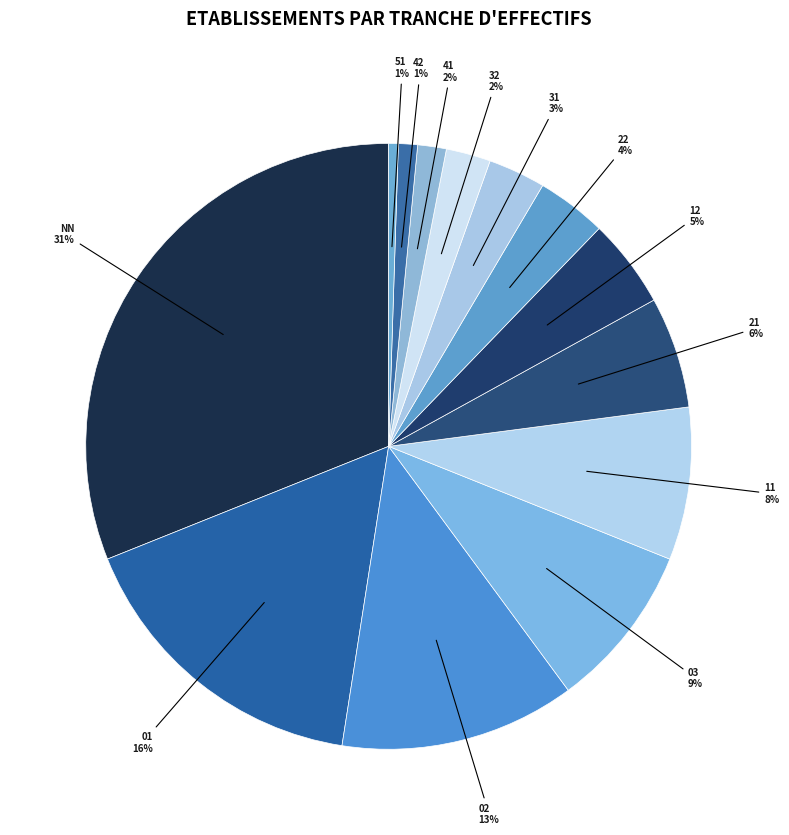

How many segments does this pie chart have?

13